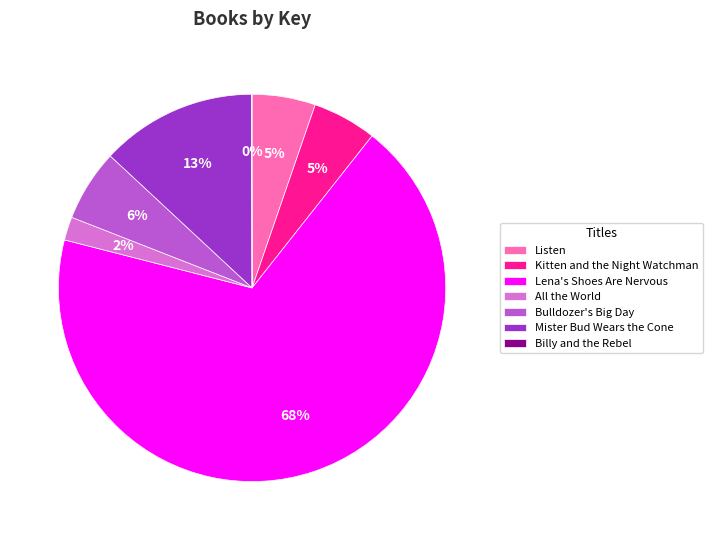

Which has a higher value, All the World or Kitten and the Night Watchman?

Kitten and the Night Watchman